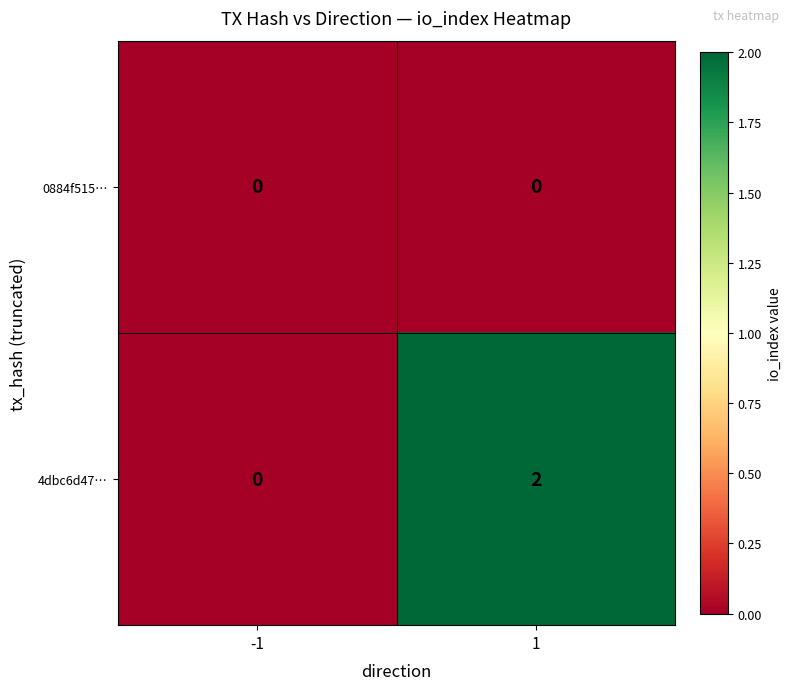

Which label corresponds to the largest value in the chart?

1